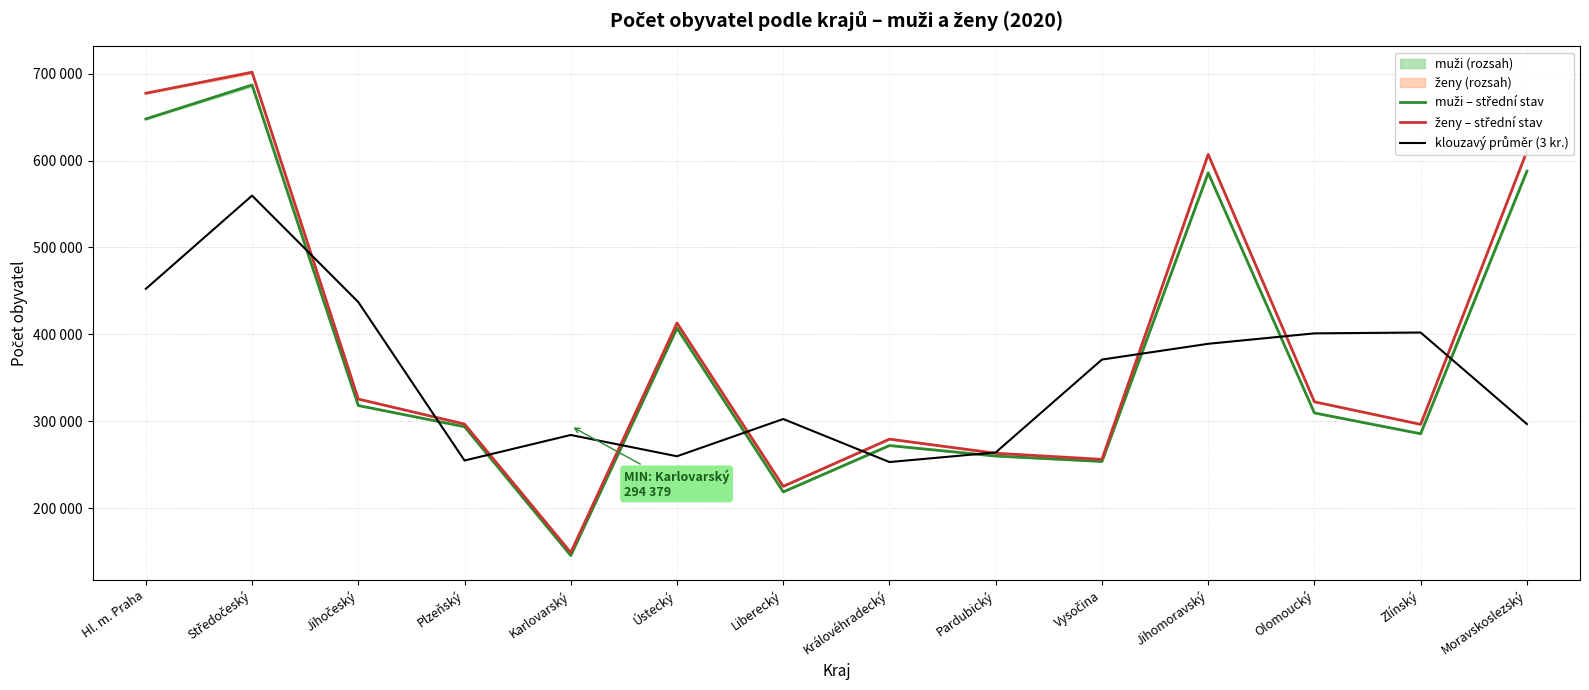

At which category does the chart reach its minimum across all series?

Karlovarský